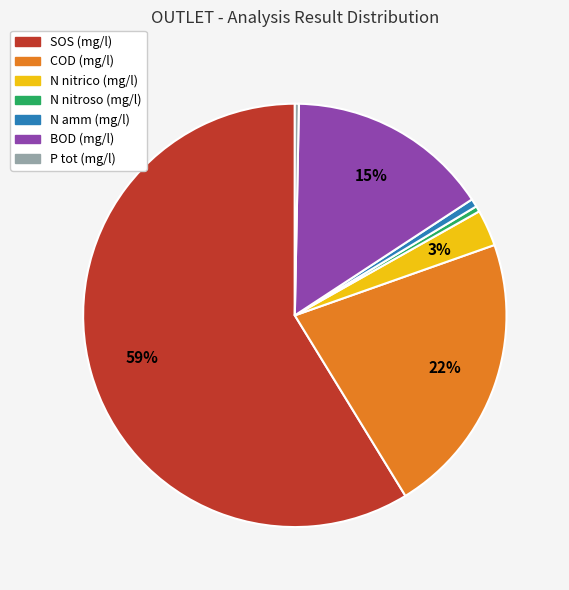

Between SOS (mg/l) and P tot (mg/l), which is larger?

SOS (mg/l)